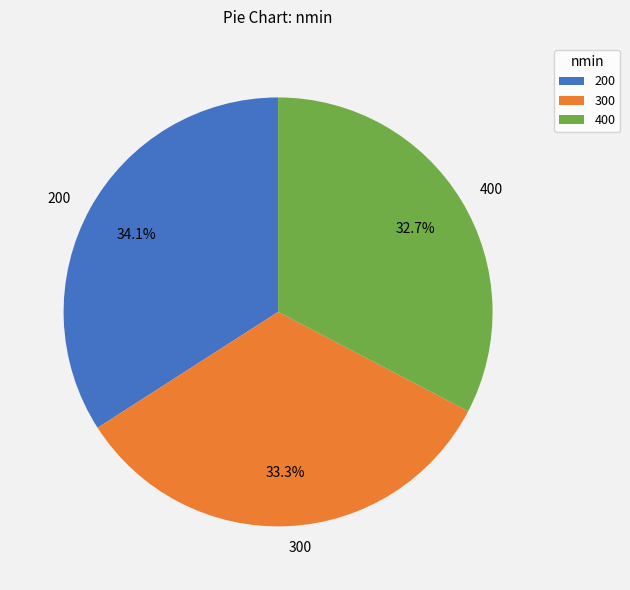

Which slice is the largest?

200